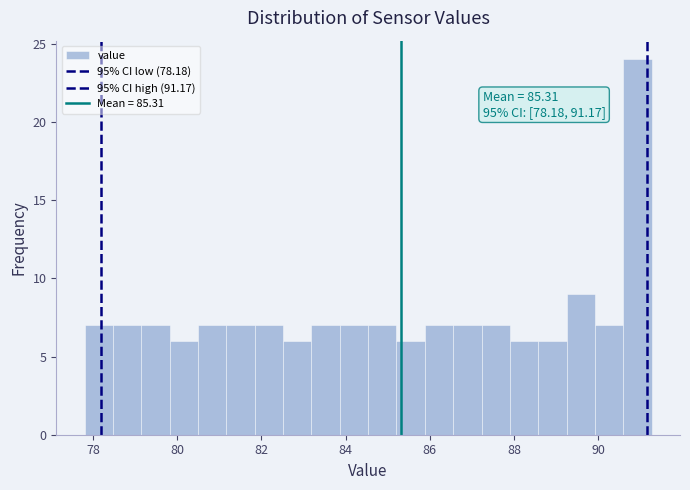

Around what value on the x-axis is the tallest bar? Give the approximate position of its centre, as read against the axis.

91.0